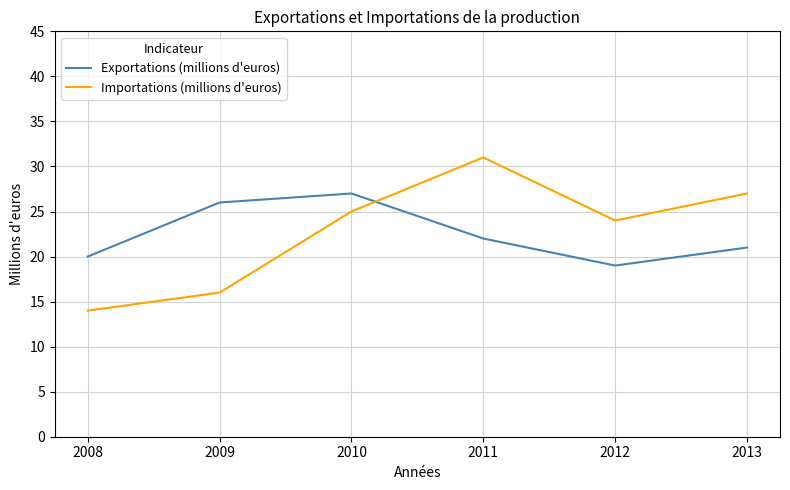

The Exportations (millions d'euros) series shows 33 at 2011. True or false?

False